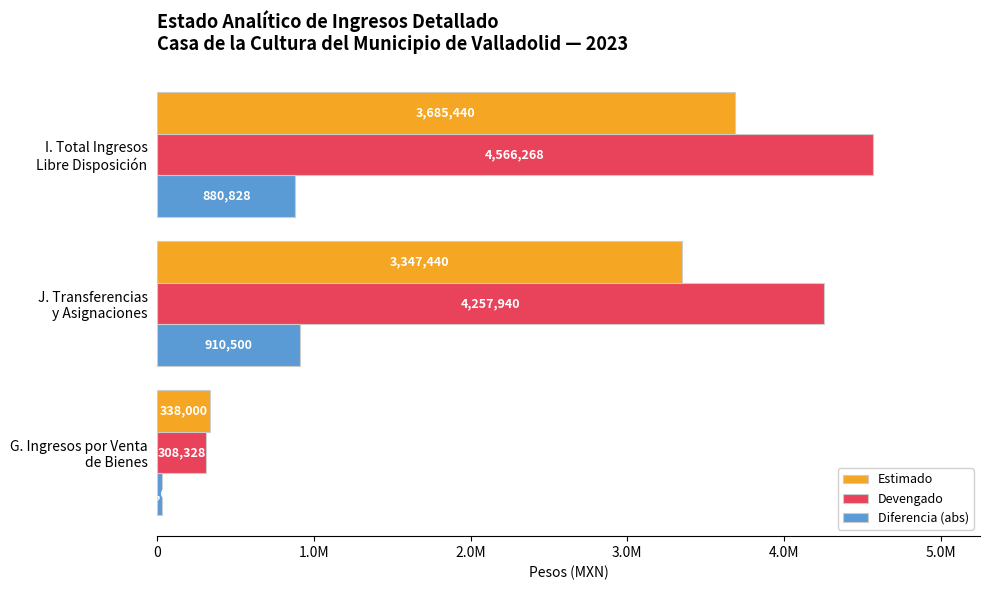

What are all the series names shown in the legend?

Estimado, Devengado, Diferencia (abs)